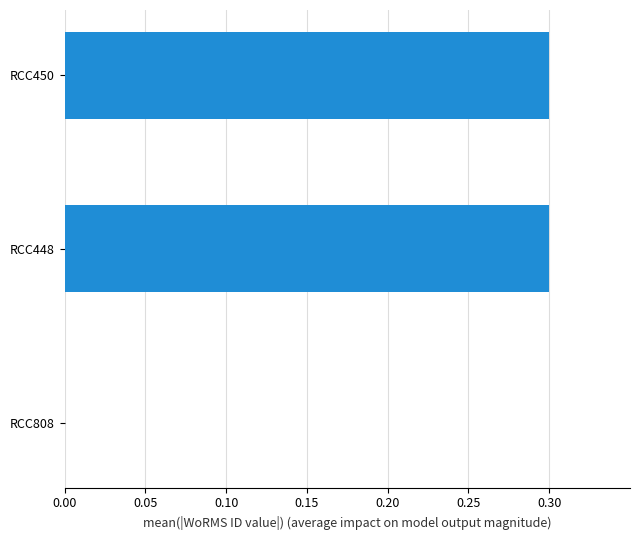

What is the sum of all values?

0.6